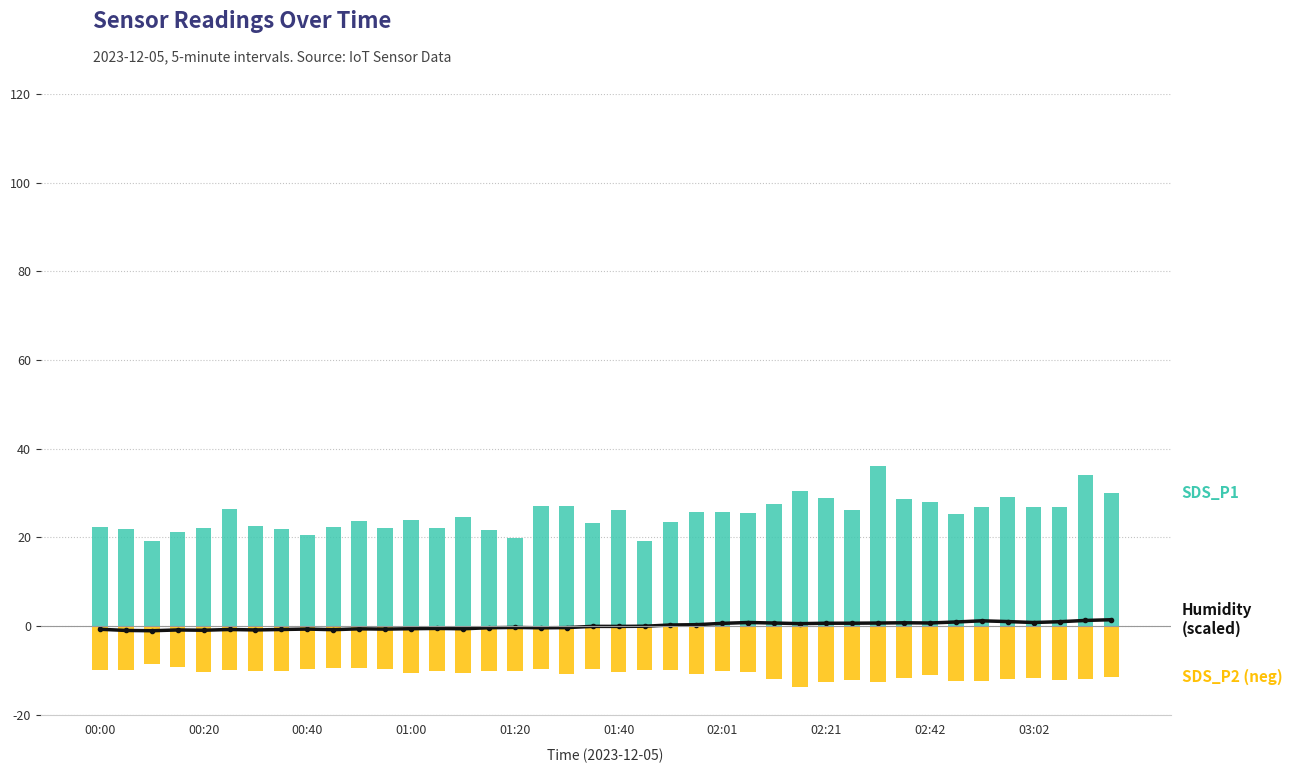

What is the label of the 40th bar from the right?

00:00